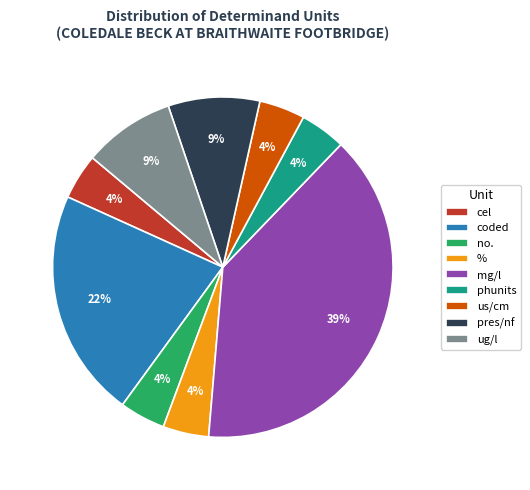

Which slice is the largest?

mg/l